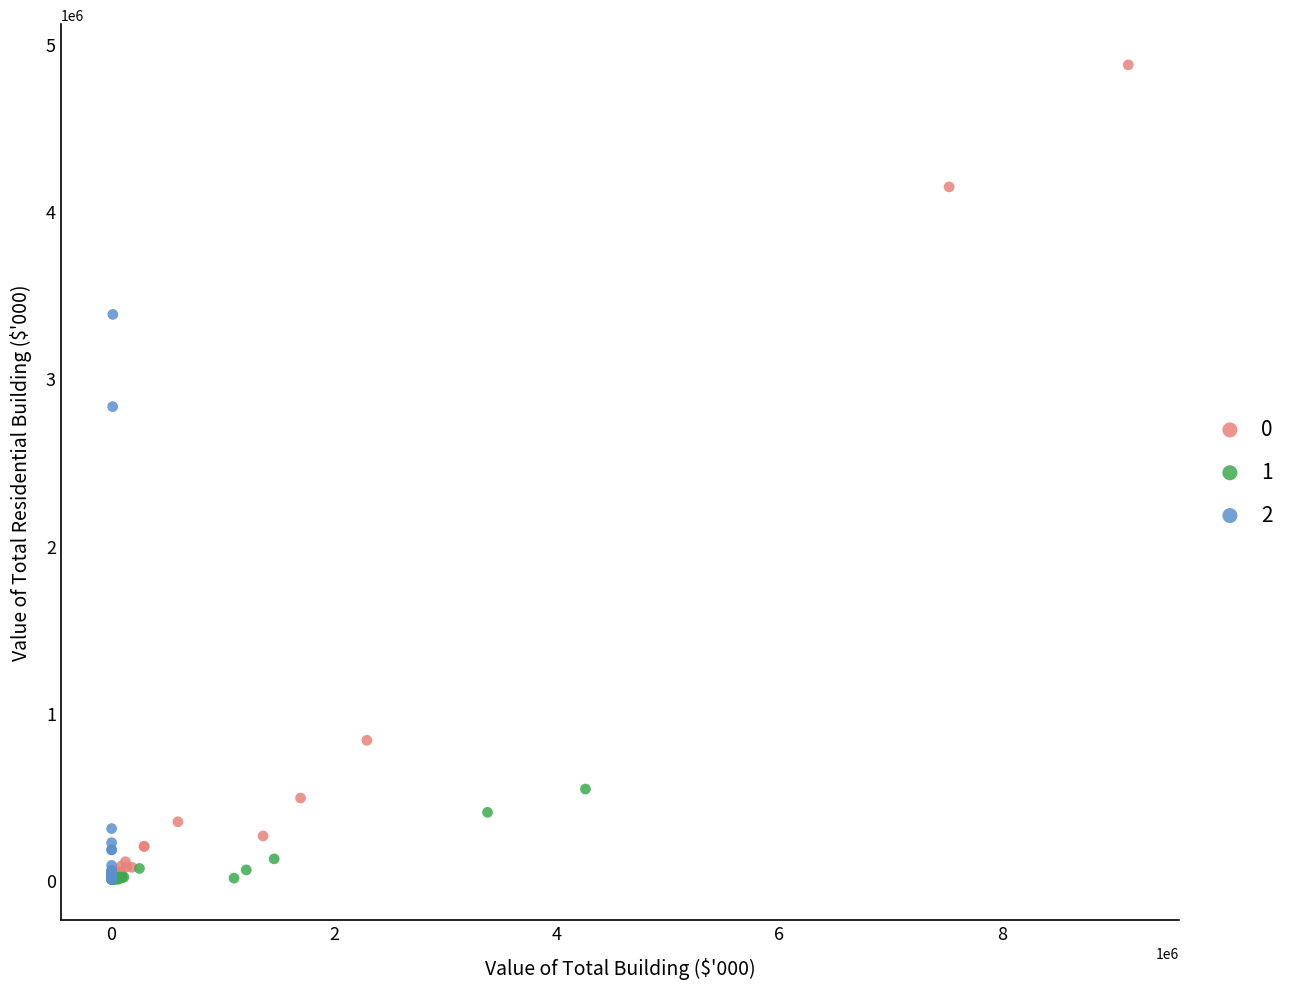

What are all the series names shown in the legend?

0, 1, 2